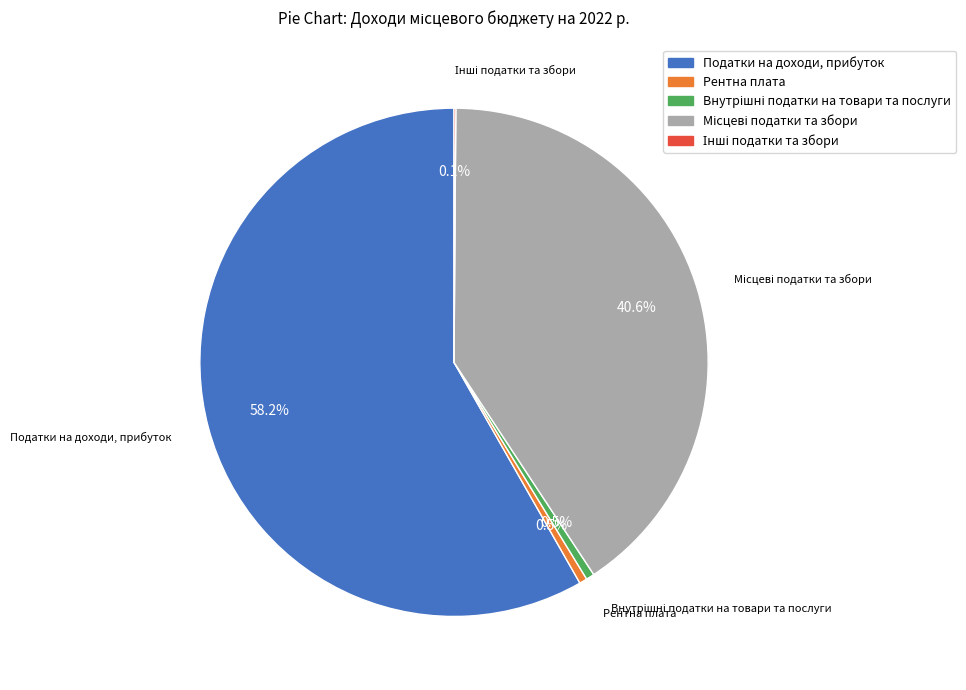

What is the largest slice in the pie chart?

Податки на доходи, прибуток